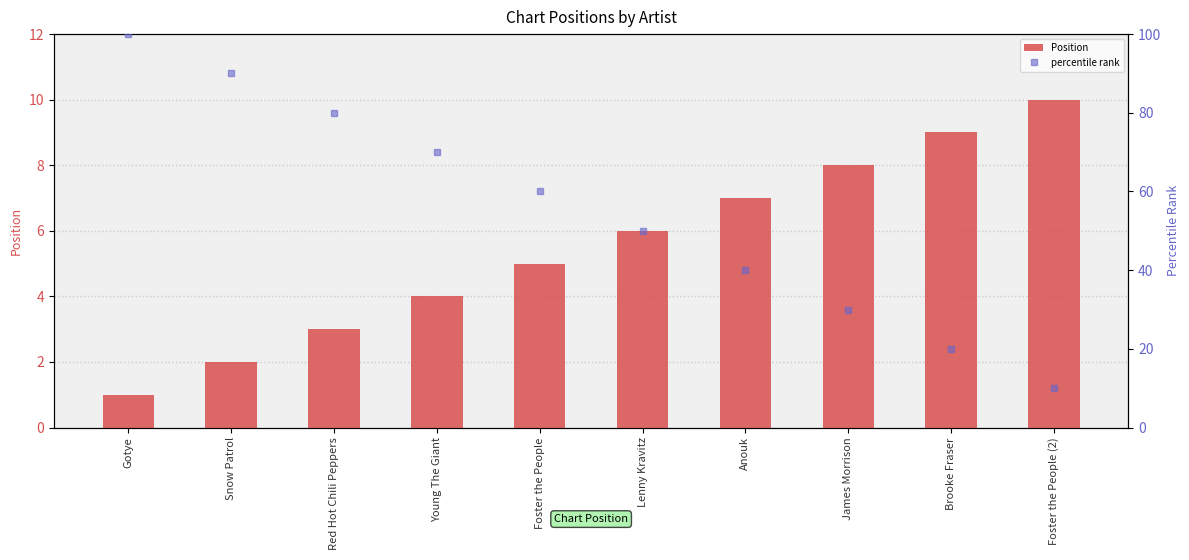

Which series has the largest range (max minus min)?

percentile rank